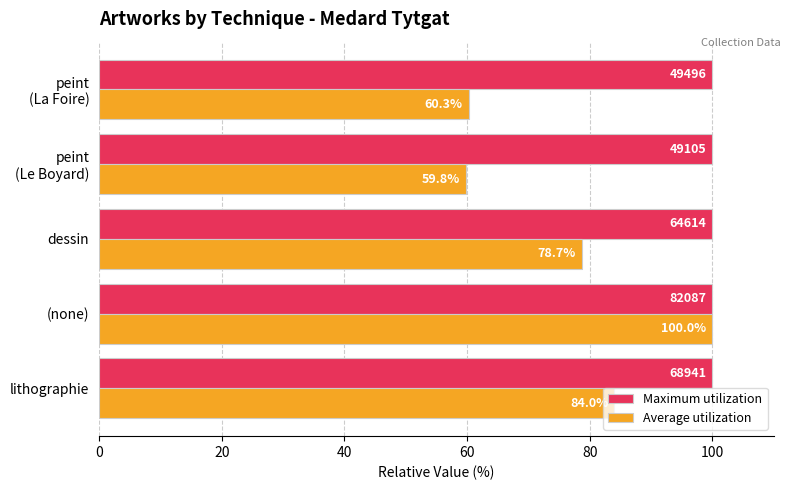

What is the average value of the Maximum utilization series?

100.0